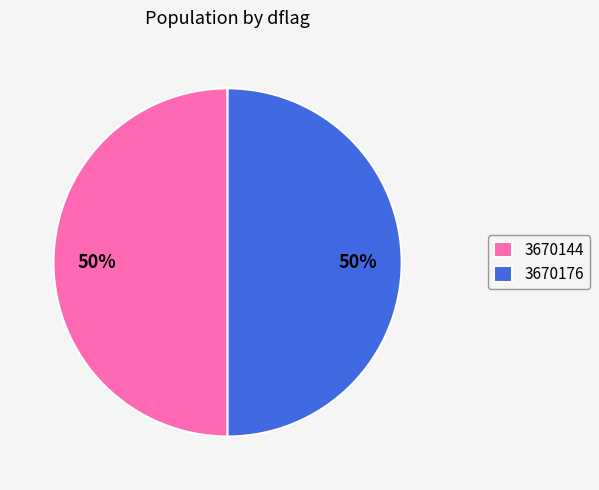

To the nearest percent, what portion does 3670176 represent?

50%